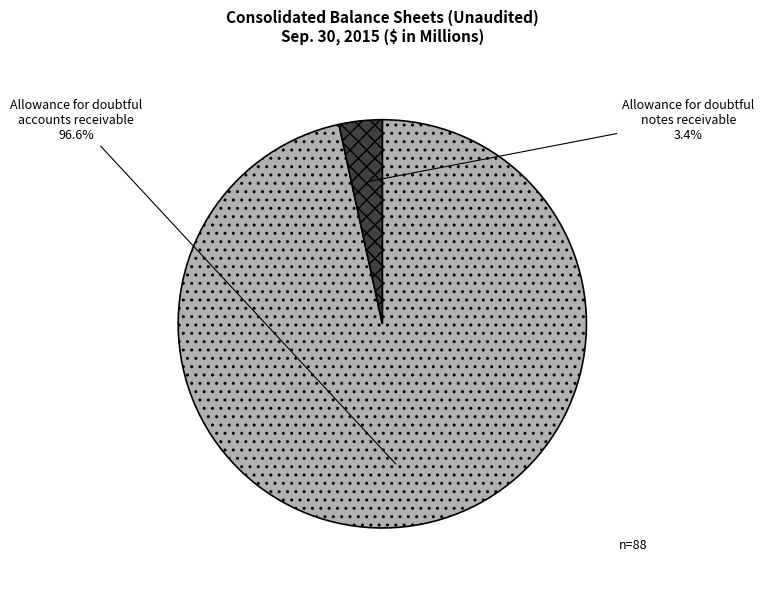

What is the smallest slice in the pie chart?

Allowance for doubtful notes receivable